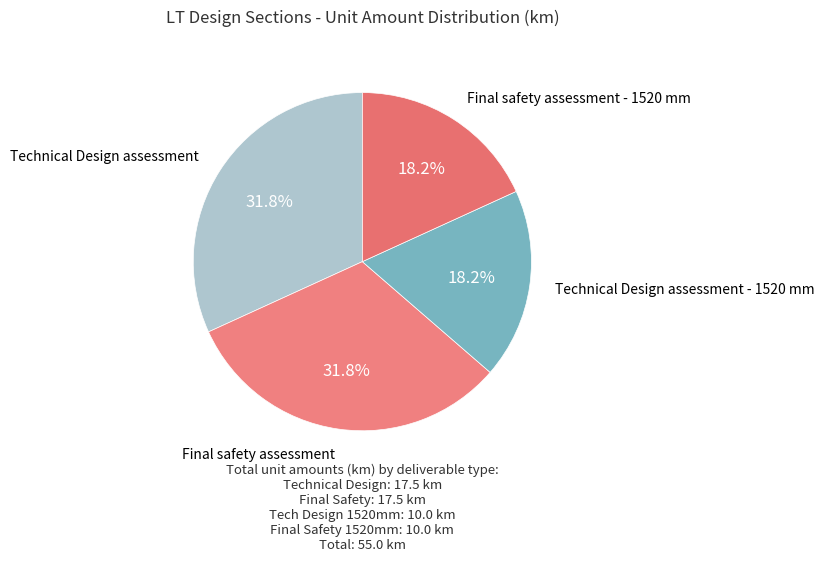

Count the number of slices in the pie.

4